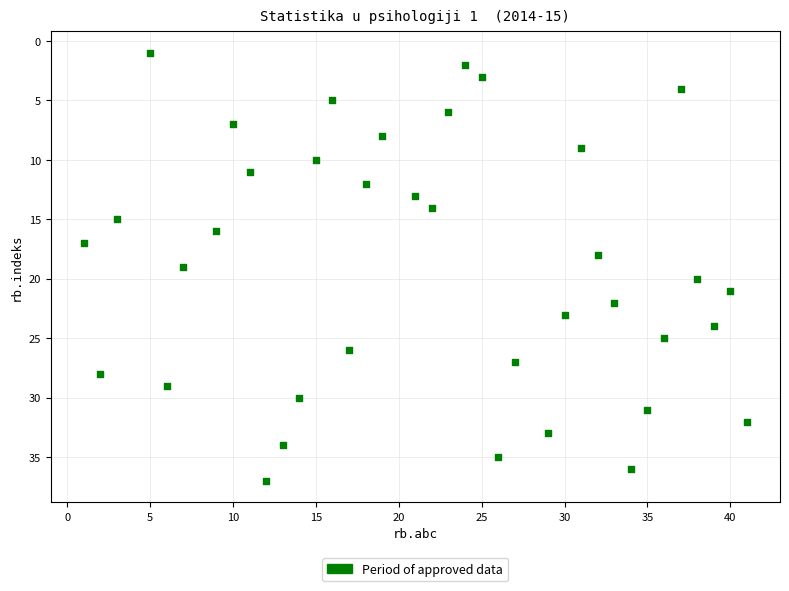

What is the range of Y values (max minus min)?

36